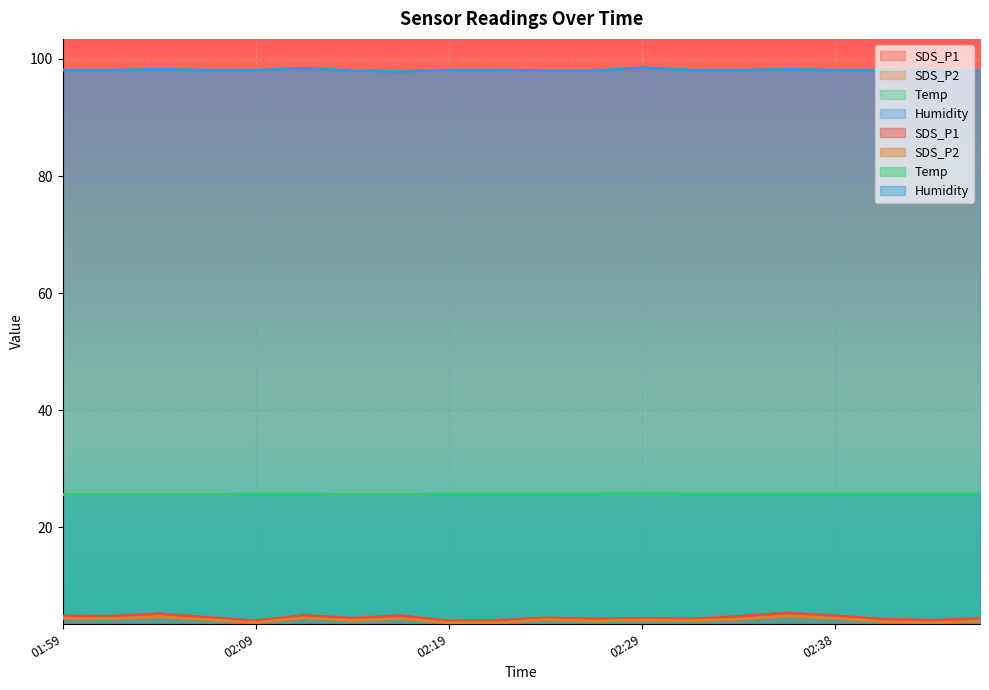

What is the average value of the SDS_P2 series?

4.2